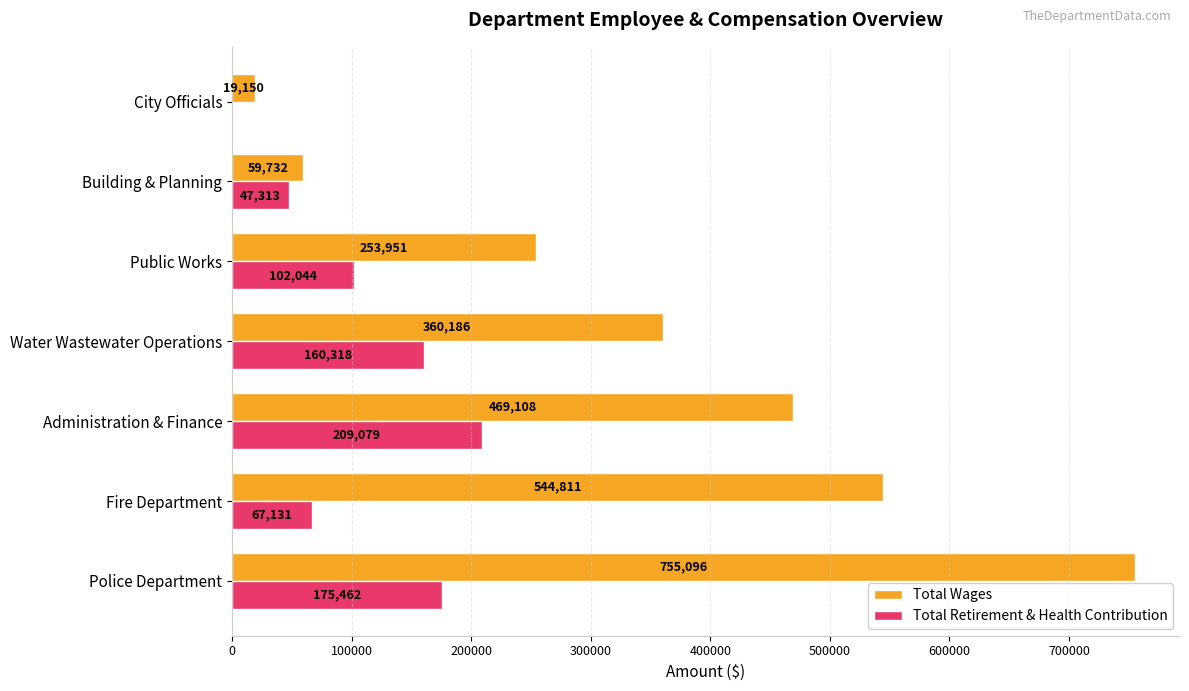

Which series has the widest spread of values?

Total Wages